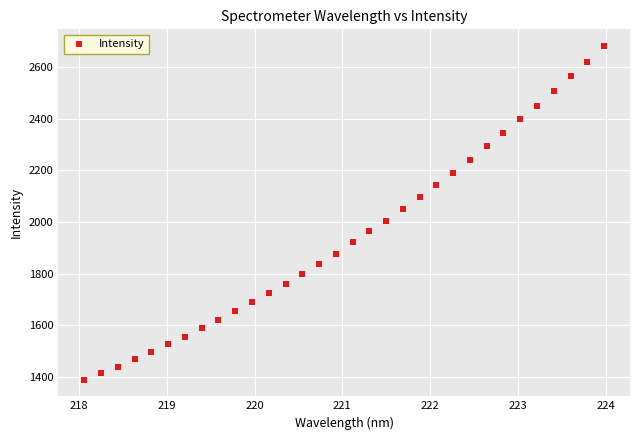

What is the range of X values (max minus min)?

5.9